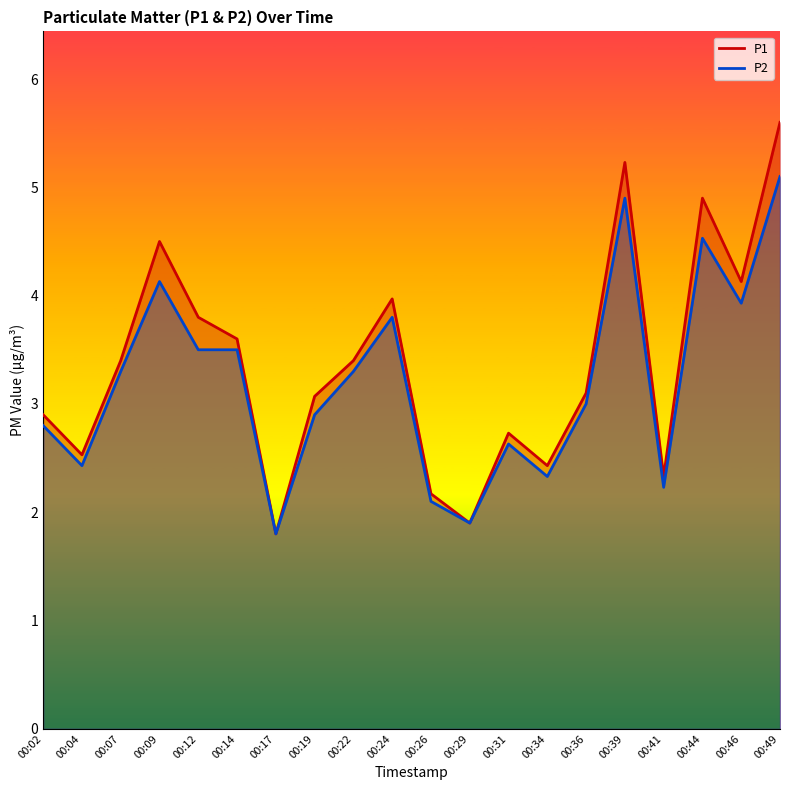

What is the maximum value for P2?

5.1